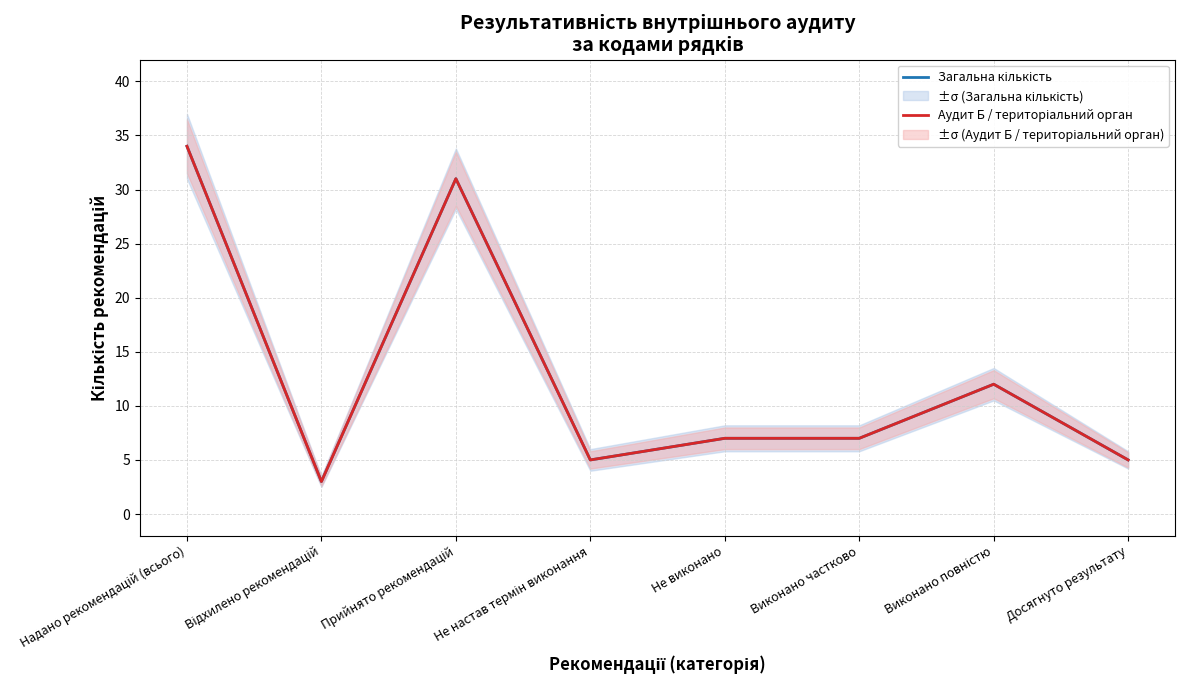

What is the label of the 6th point from the right?

Прийнято рекомендацій